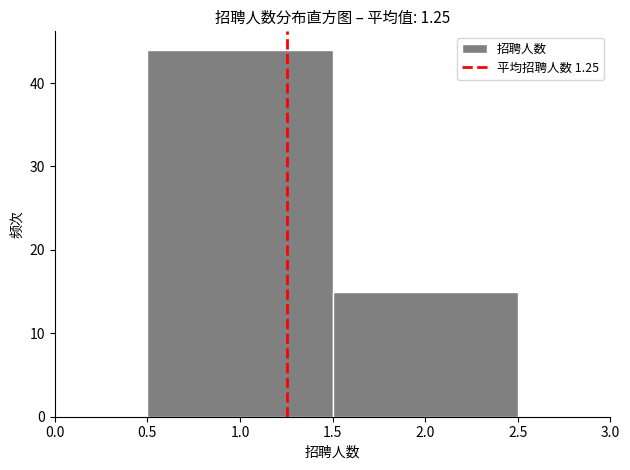

Reading left to right, list every bar in this chart as the range it spans on the x-axis followed by its height. The values are not printed on the chart, so give them approximately, as read against the axis.

0.5 to 1.5: 44
1.5 to 2.5: 15